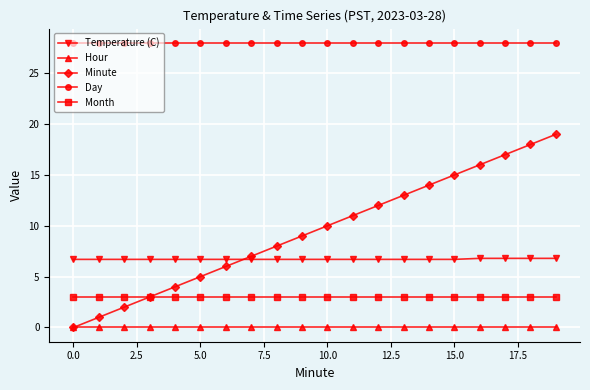

What is the value of the Temperature (C) point at the 8th from the left?

6.7